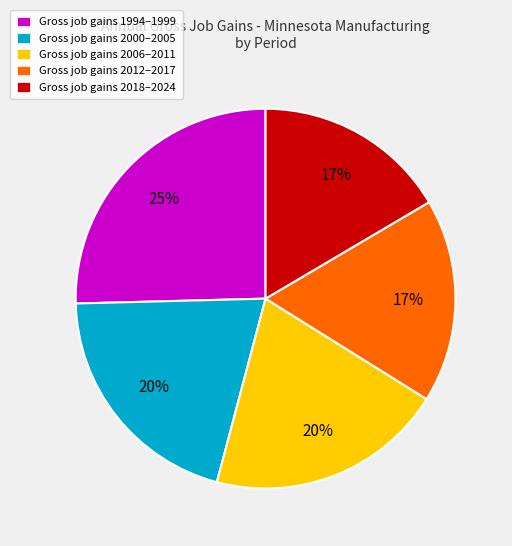

How many segments does this pie chart have?

5